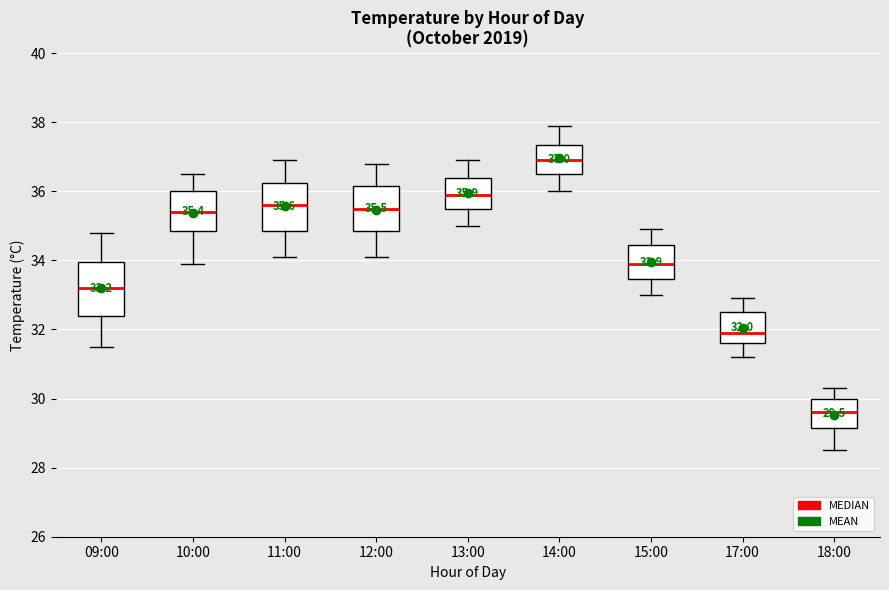

Which box has the lowest median line?

18:00